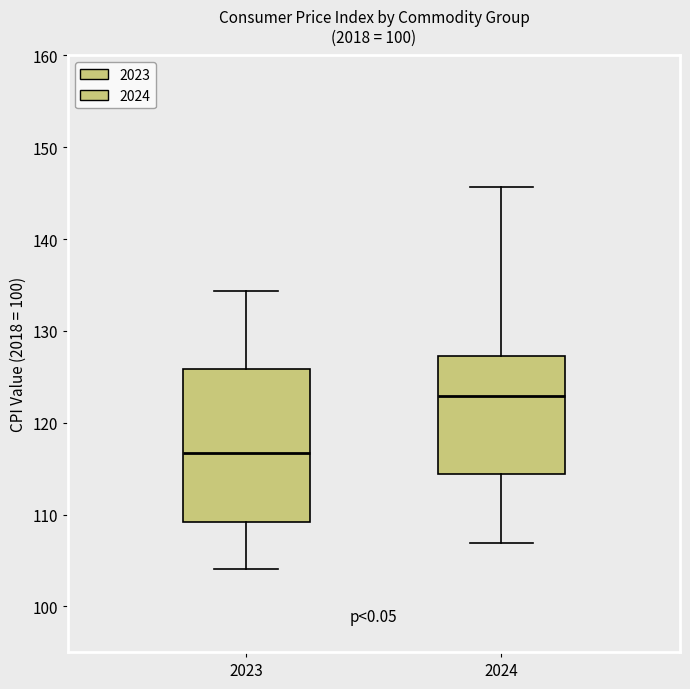

Which box is the tallest, from its lower edge to its upper edge?

2023